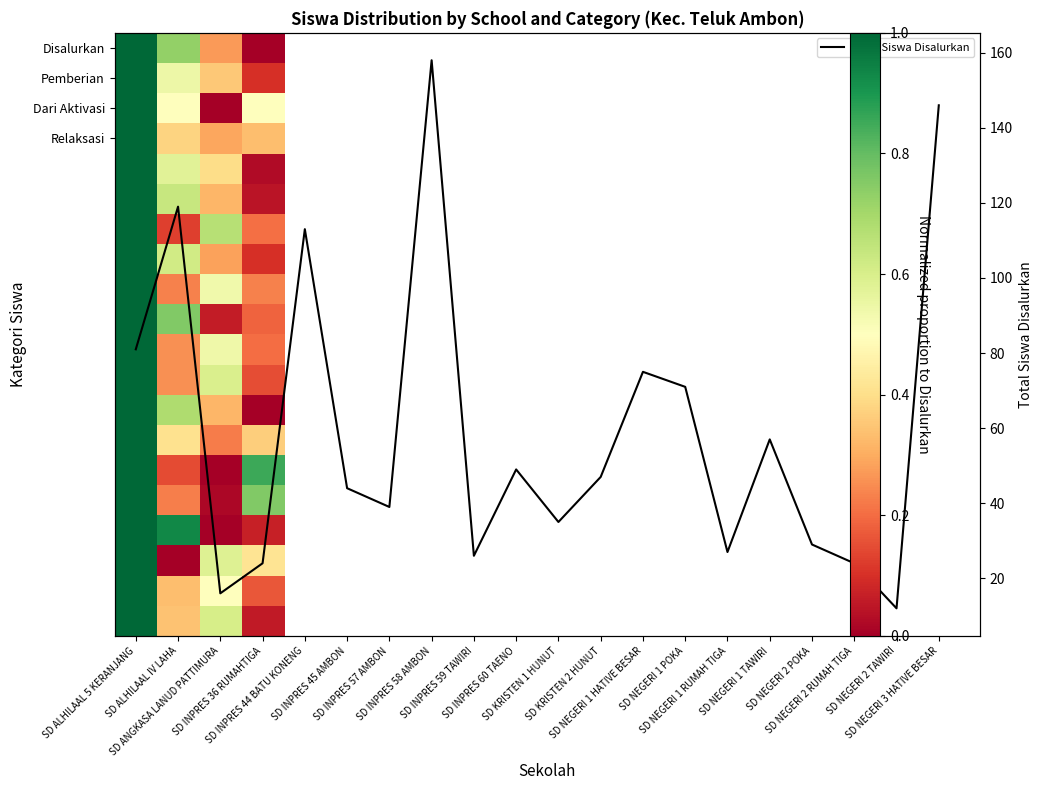

The value of SD NEGERI 2 POKA at SD INPRES 36 RUMAHTIGA is 0.0. True or false?

False